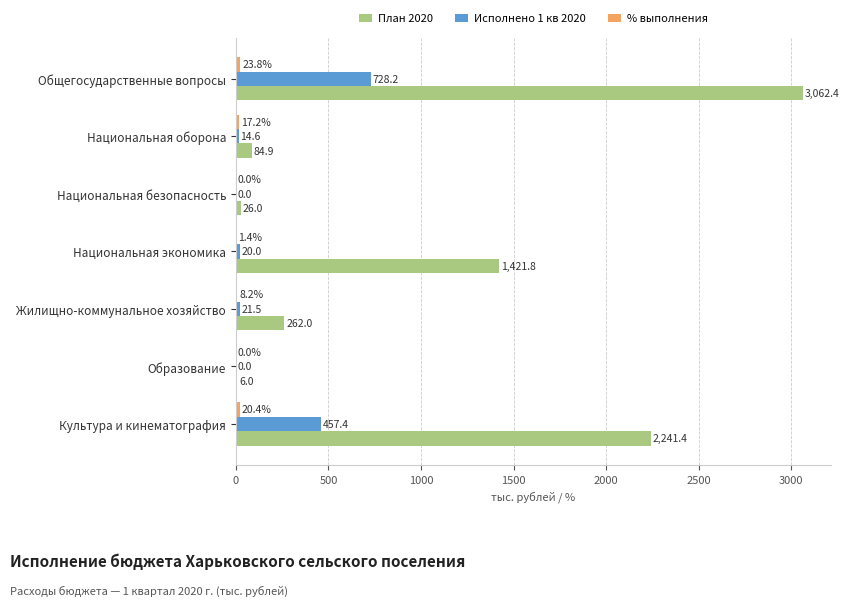

What is the sum of all Исполнено 1 кв 2020 values?

1241.7